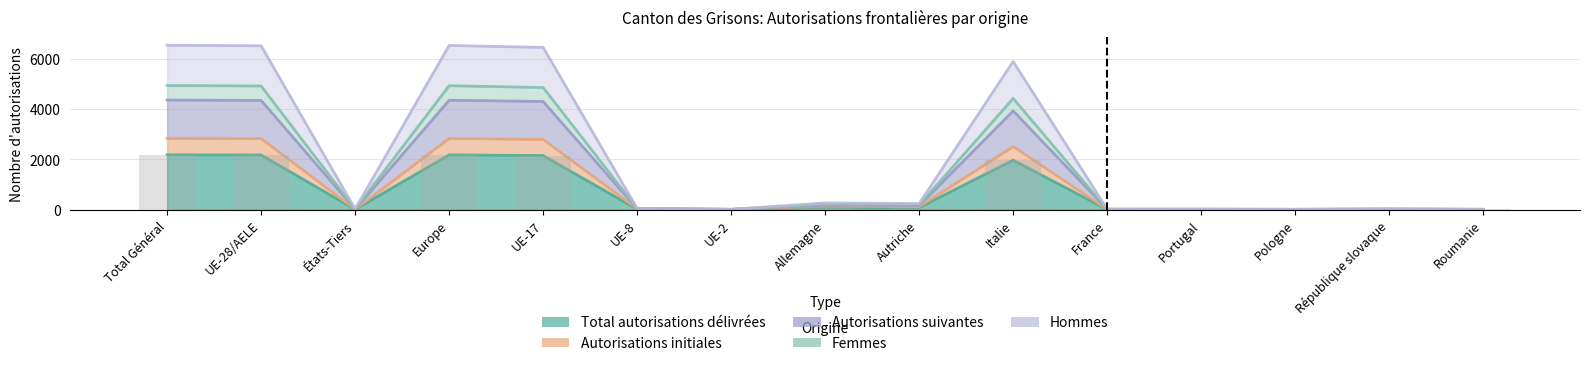

Rank the series by their maximum value, from highest to lowest.

Hommes, Femmes, Autorisations suivantes, Autorisations initiales, Total autorisations délivrées